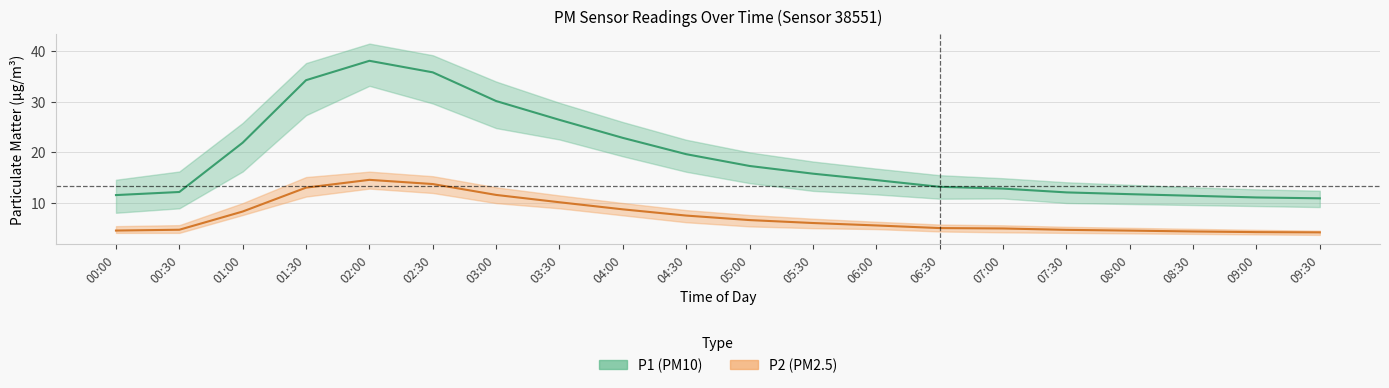

Reading left to right, what are all the values shown in this chart?

P1_mean: 00:00=11.6	00:30=12.2	01:00=21.9	01:30=34.3	02:00=38.1	02:30=35.8	03:00=30.1	03:30=26.4	04:00=22.9	04:30=19.6	05:00=17.3	05:30=15.8	06:00=14.5	06:30=13.2	07:00=12.8	07:30=12.1	08:00=11.8	08:30=11.4	09:00=11.1	09:30=10.9
P1_upper: 00:00=14.6	00:30=16.2	01:00=25.8	01:30=37.6	02:00=41.5	02:30=39.2	03:00=34.0	03:30=29.8	04:00=26.0	04:30=22.5	05:00=20.0	05:30=18.2	06:00=16.8	06:30=15.5	07:00=14.9	07:30=14.1	08:00=13.6	08:30=13.1	09:00=12.7	09:30=12.4
P1_lower: 00:00=8.1	00:30=8.9	01:00=16.2	01:30=27.4	02:00=33.1	02:30=29.7	03:00=24.8	03:30=22.6	04:00=19.2	04:30=16.2	05:00=13.9	05:30=12.4	06:00=11.7	06:30=10.8	07:00=10.9	07:30=10.0	08:00=9.8	08:30=9.6	09:00=9.4	09:30=9.2
P2_mean: 00:00=4.6	00:30=4.7	01:00=8.3	01:30=13.0	02:00=14.6	02:30=13.8	03:00=11.6	03:30=10.2	04:00=8.8	04:30=7.5	05:00=6.6	05:30=6.0	06:00=5.6	06:30=5.0	07:00=5.0	07:30=4.7	08:00=4.5	08:30=4.4	09:00=4.2	09:30=4.2
P2_upper: 00:00=5.4	00:30=5.6	01:00=10.0	01:30=15.1	02:00=16.2	02:30=15.3	03:00=13.1	03:30=11.5	04:00=10.0	04:30=8.6	05:00=7.6	05:30=6.9	06:00=6.3	06:30=5.8	07:00=5.6	07:30=5.3	08:00=5.1	08:30=4.9	09:00=4.7	09:30=4.5
P2_lower: 00:00=4.1	00:30=4.1	01:00=7.6	01:30=11.3	02:00=12.8	02:30=12.0	03:00=10.0	03:30=8.9	04:00=7.6	04:30=6.2	05:00=5.4	05:30=5.0	06:00=4.8	06:30=4.4	07:00=4.2	07:30=4.1	08:00=4.0	08:30=3.9	09:00=3.8	09:30=3.7